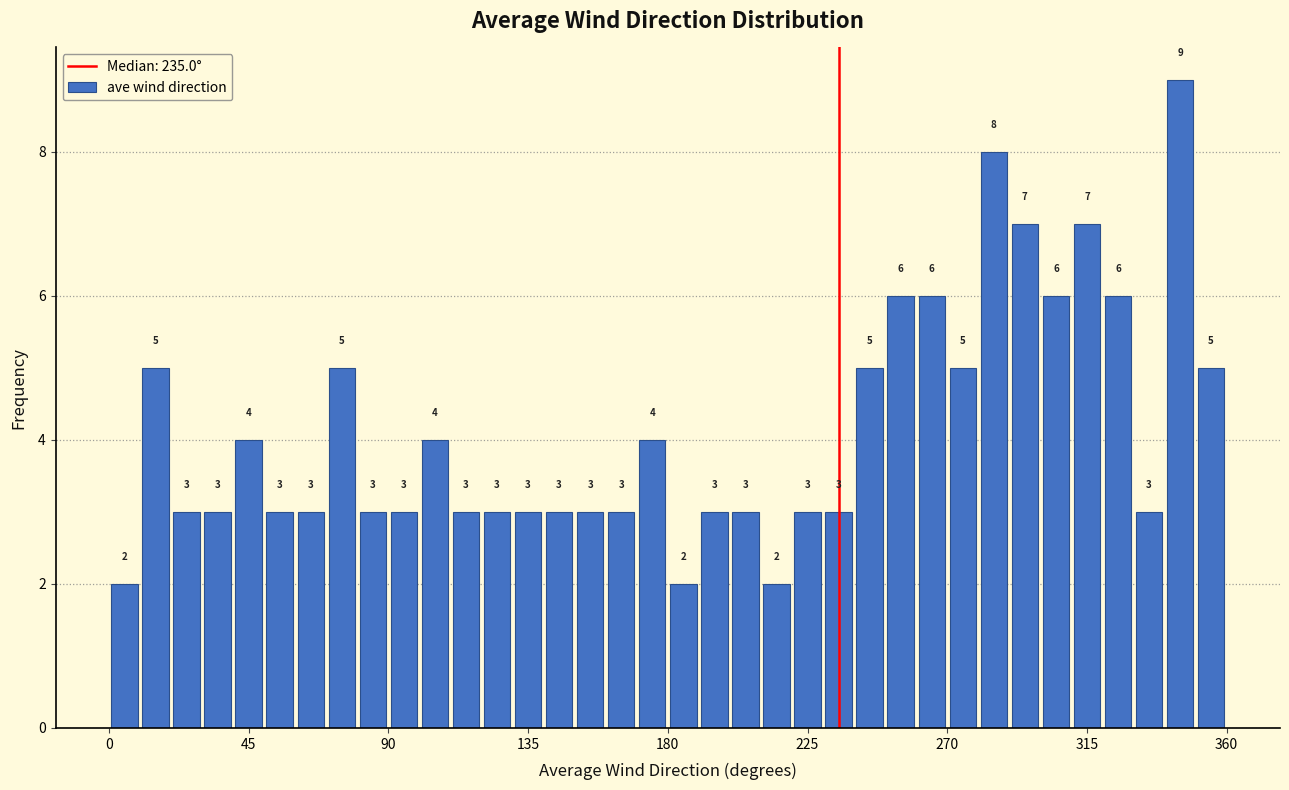

Read against the x-axis, roughly where is the centre of the tallest bar?

345